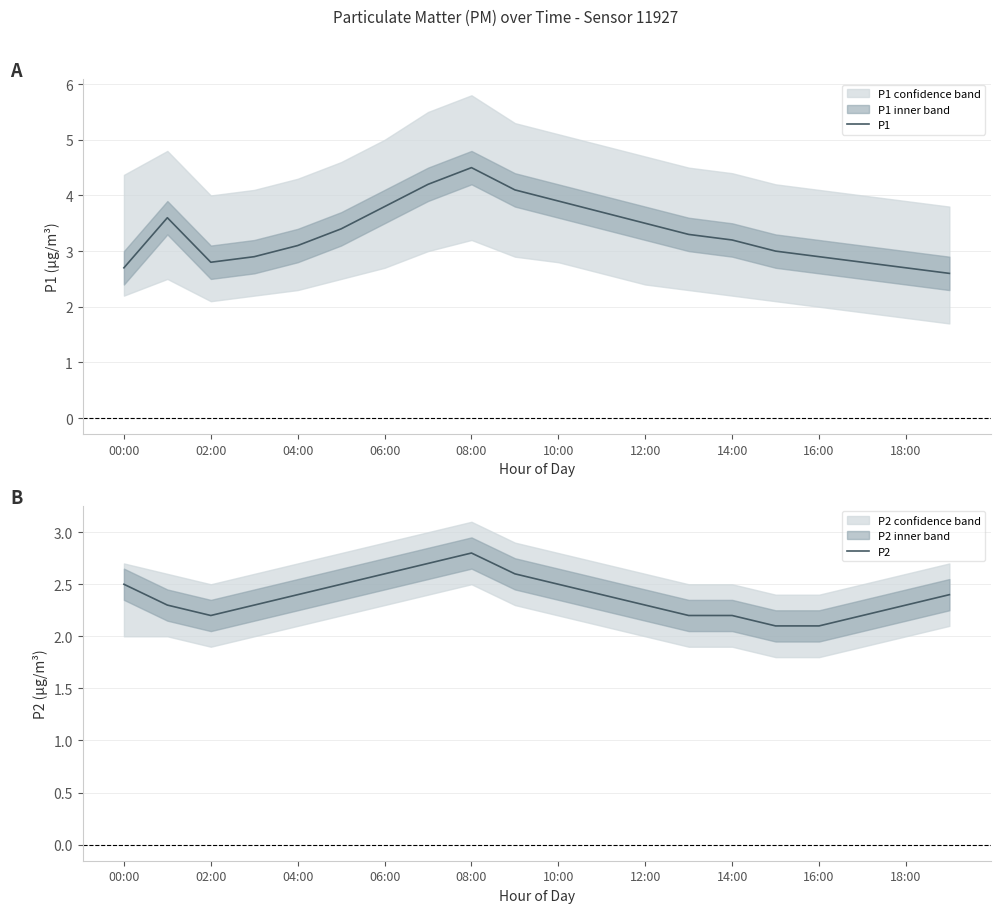

What is the sum of all P2 values?

47.6